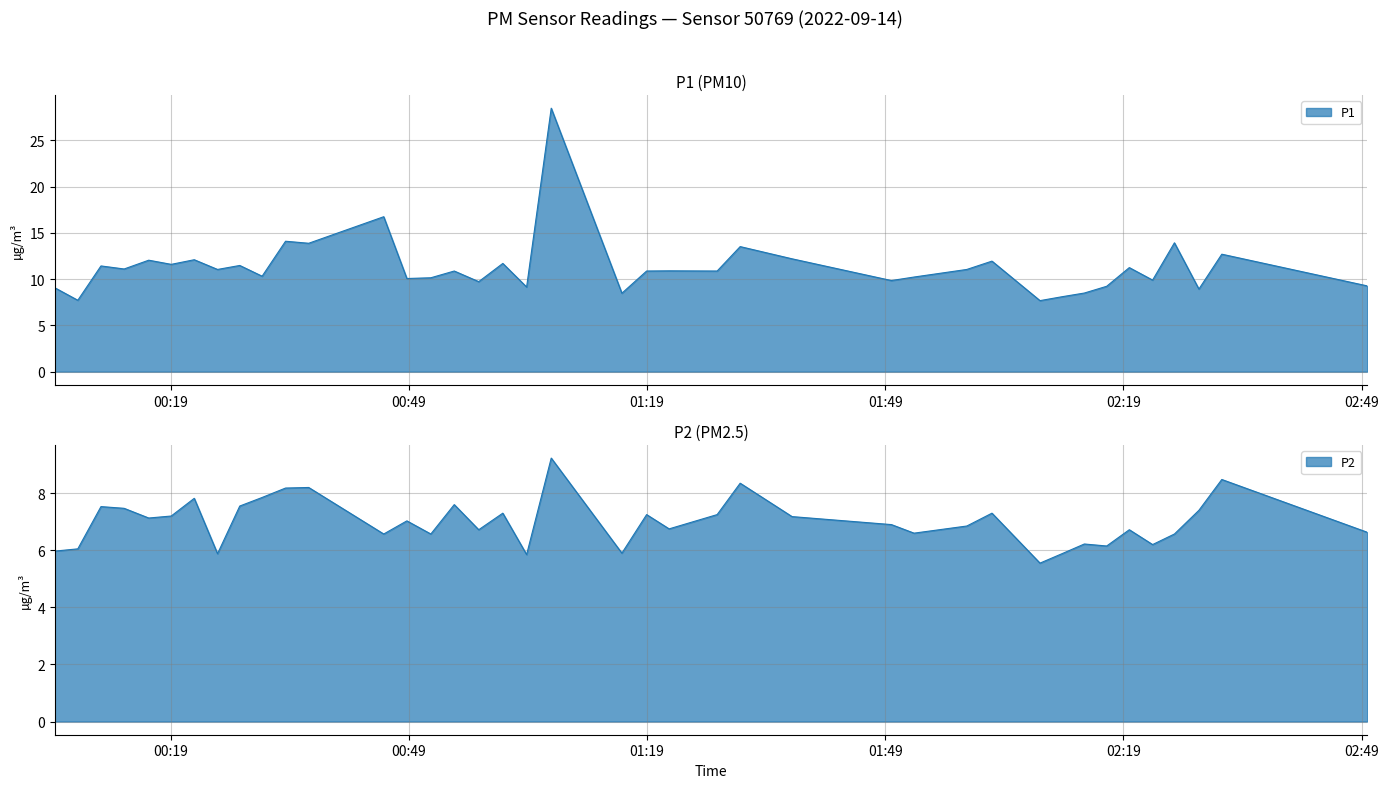

What position from the right is 2022-09-14T00:54:42?

25